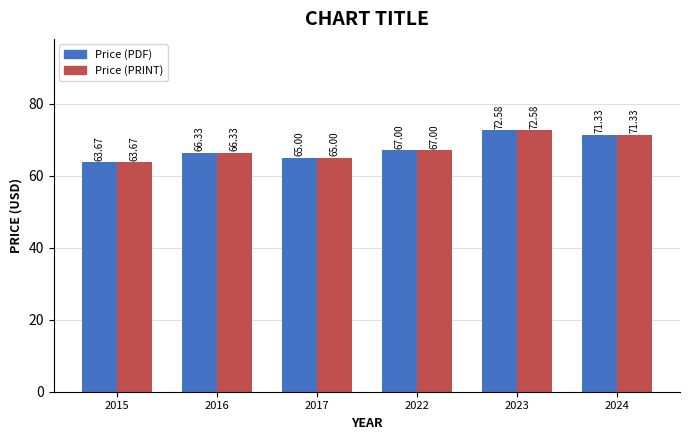

What is the difference between the second highest and minimum values in the Price (PDF) series?

7.7